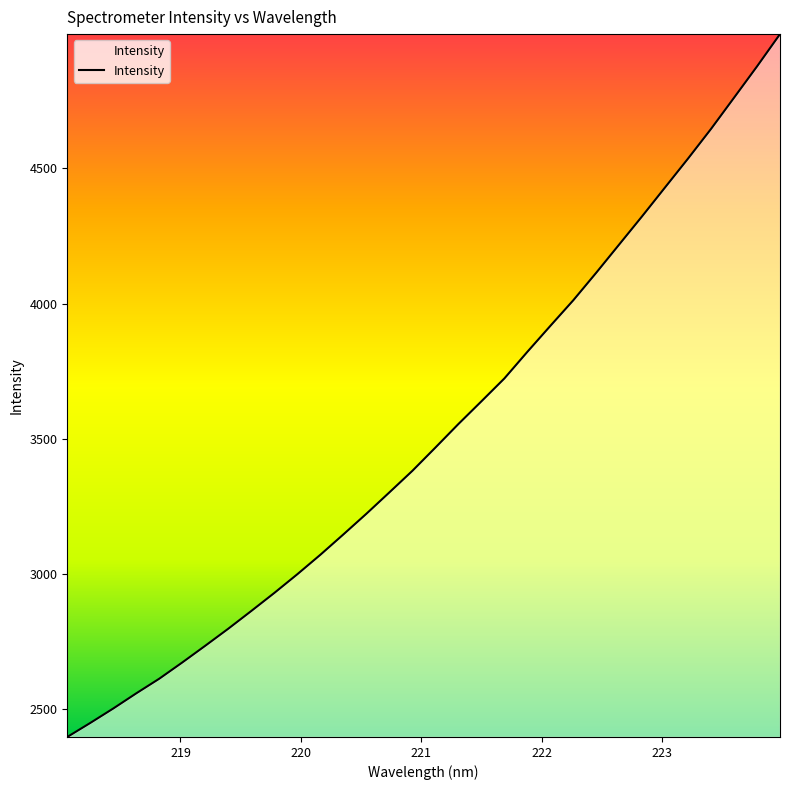

True or false: the data has more than 0 interior local peaks.

False